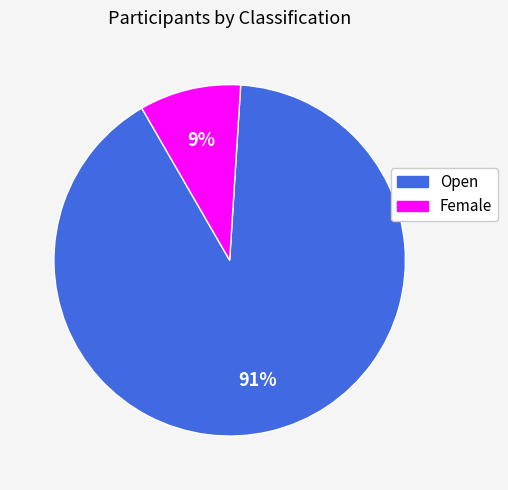

Which category has the smallest portion of the pie?

Female